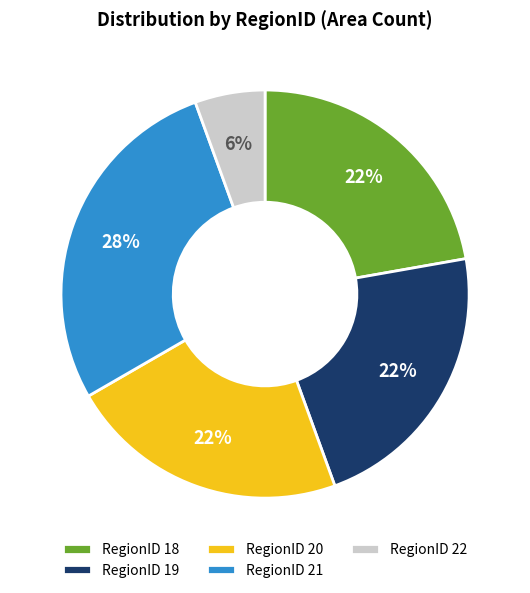

To the nearest percent, what percentage of the pie is RegionID 19?

22%